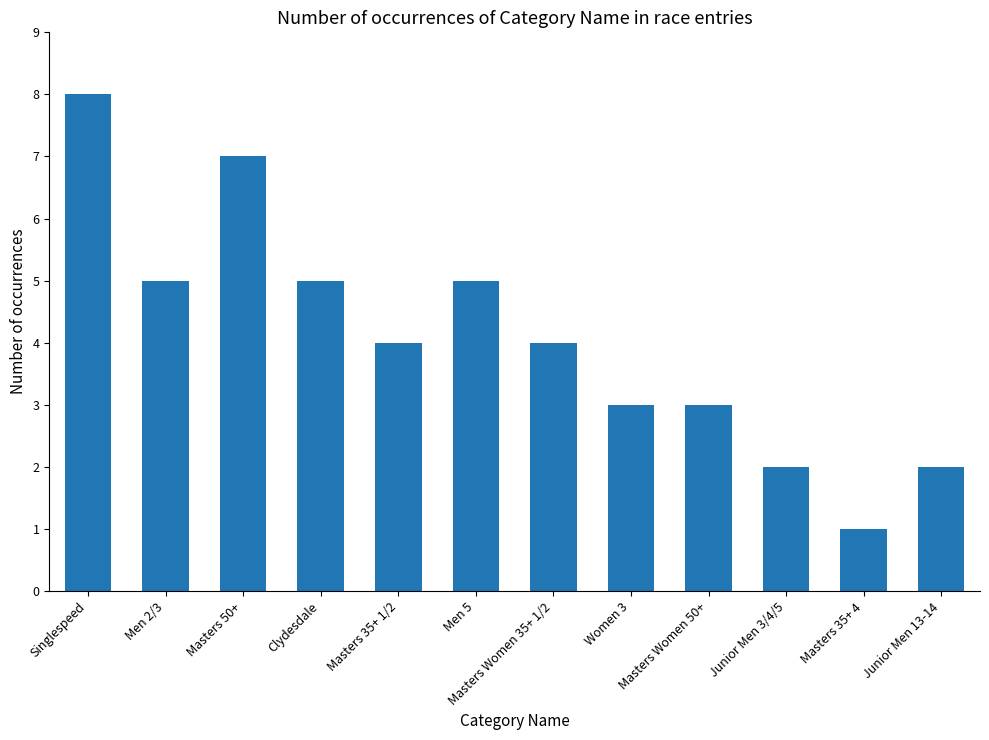

Which category has the lowest value across all series?

Masters 35+ 4